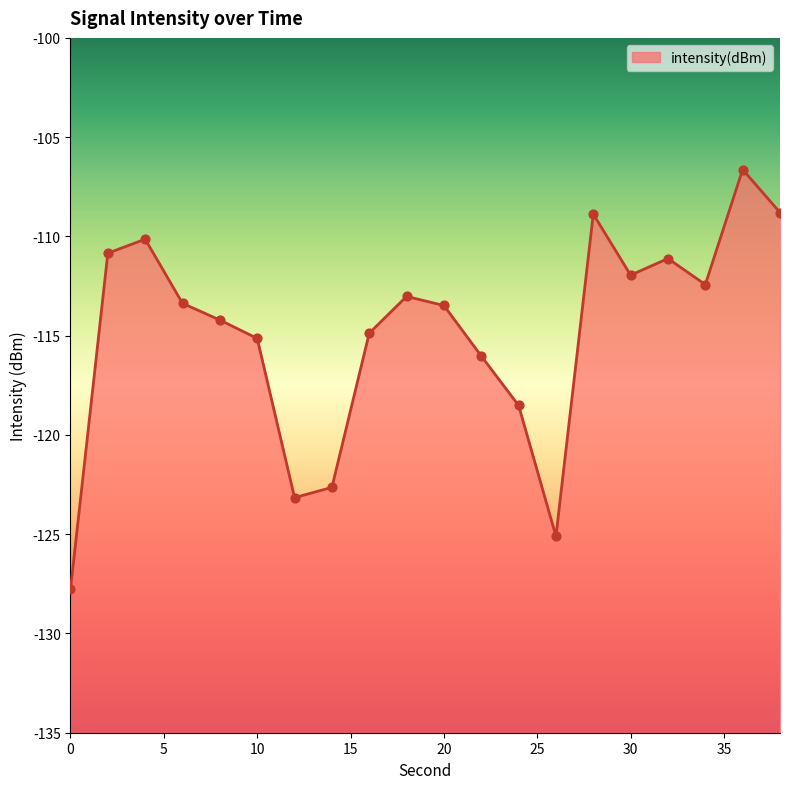

What is the change in value from 4 to 30?

-1.8